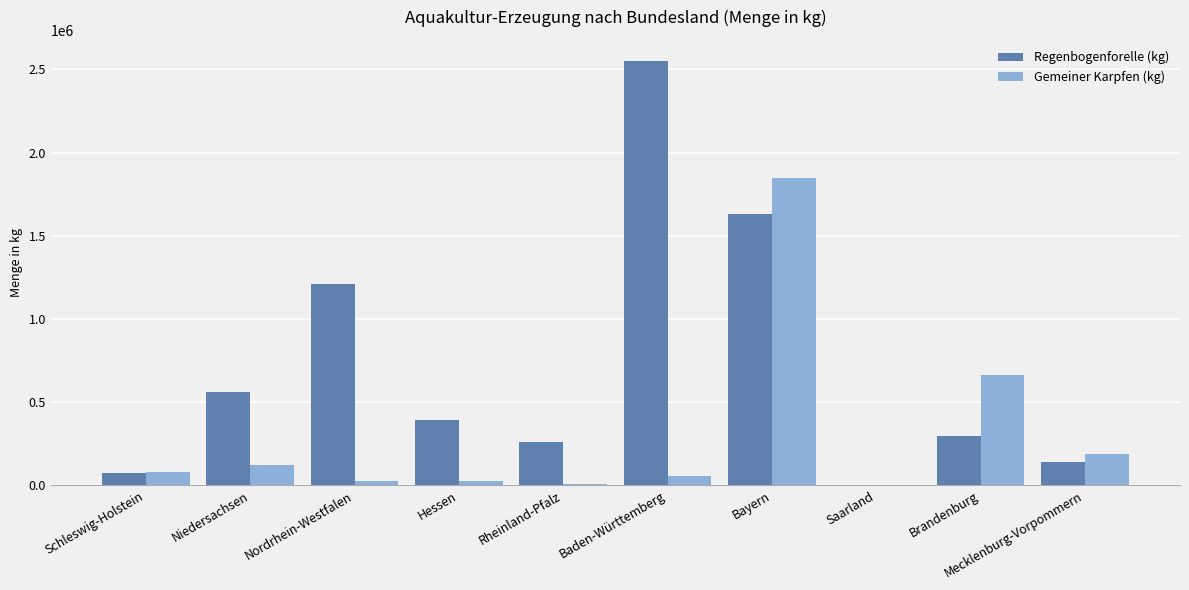

What are all the series names shown in the legend?

Regenbogenforelle (kg), Gemeiner Karpfen (kg)